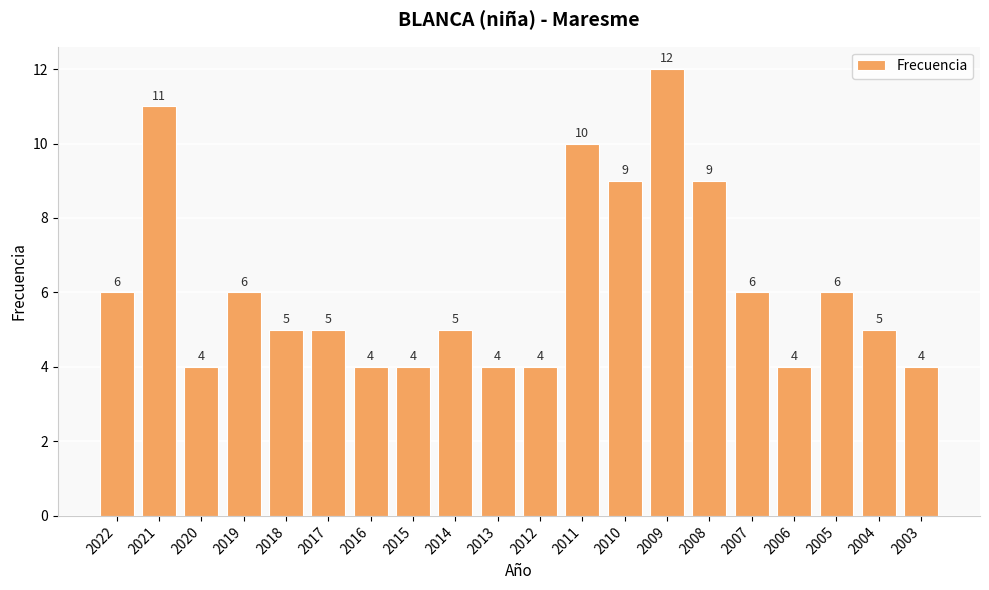

Are the bars horizontal?

No